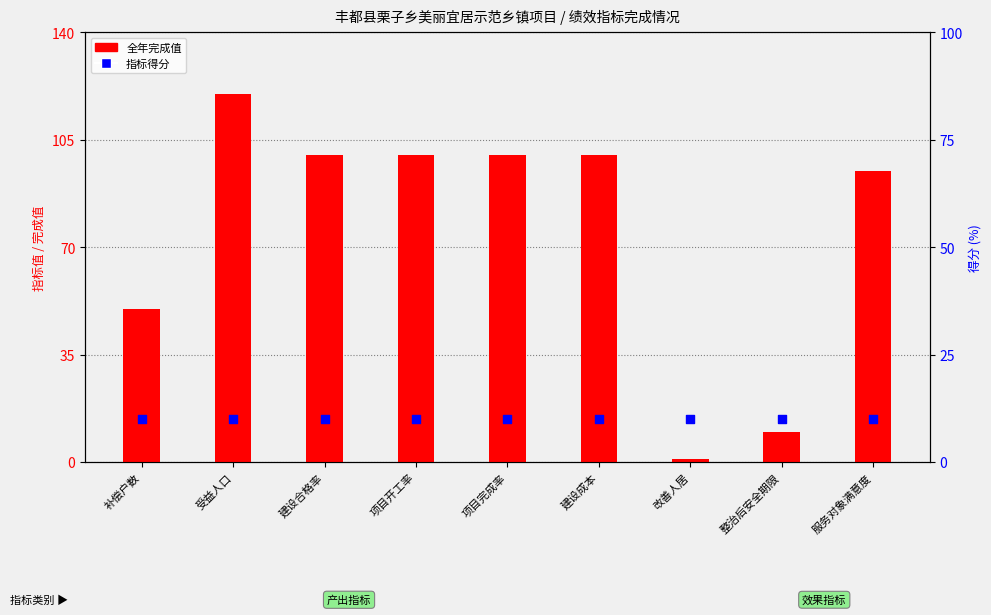

At which category is the sum across all series the highest?

受益人口